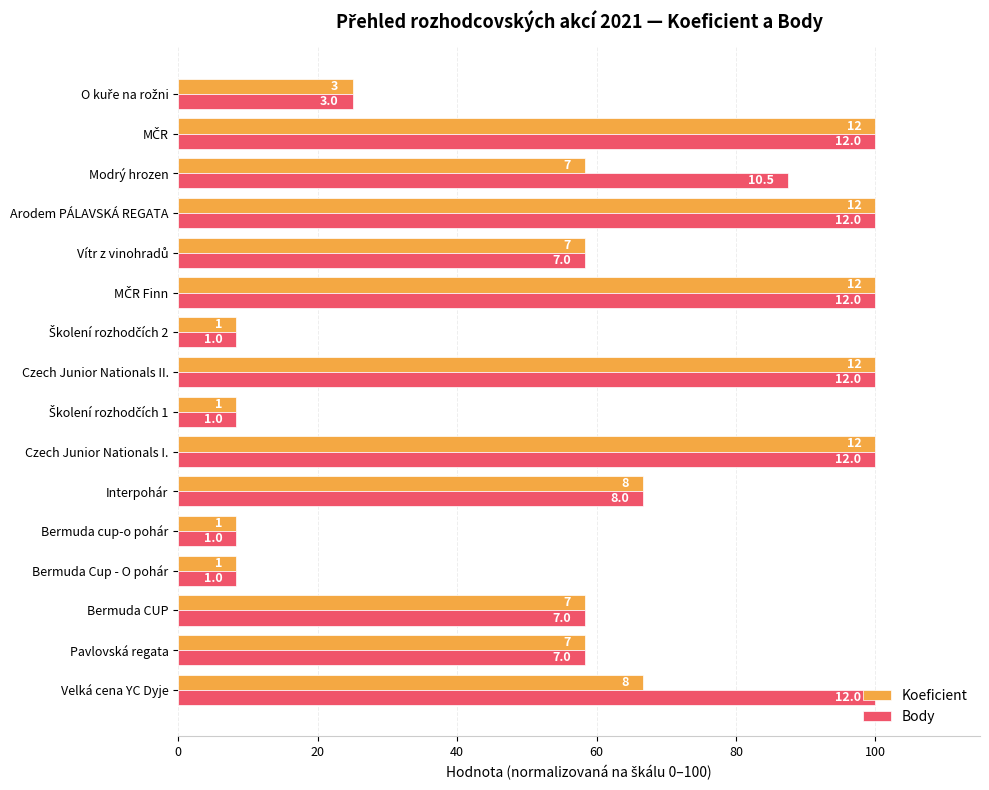

What are all the series names shown in the legend?

Koeficient, Body